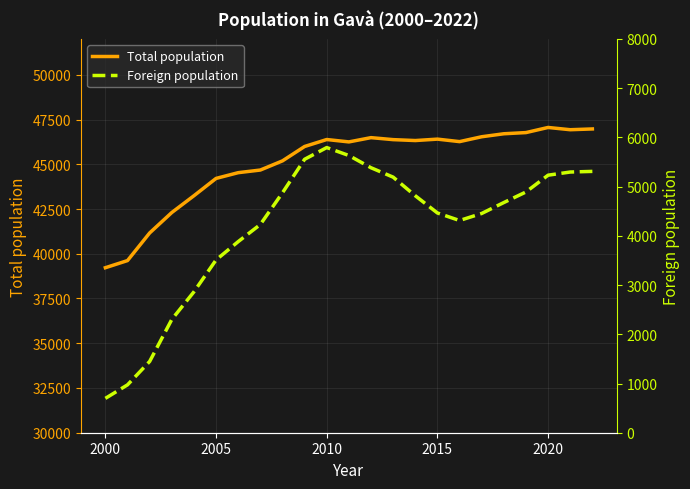

How many lines are shown in the chart?

2